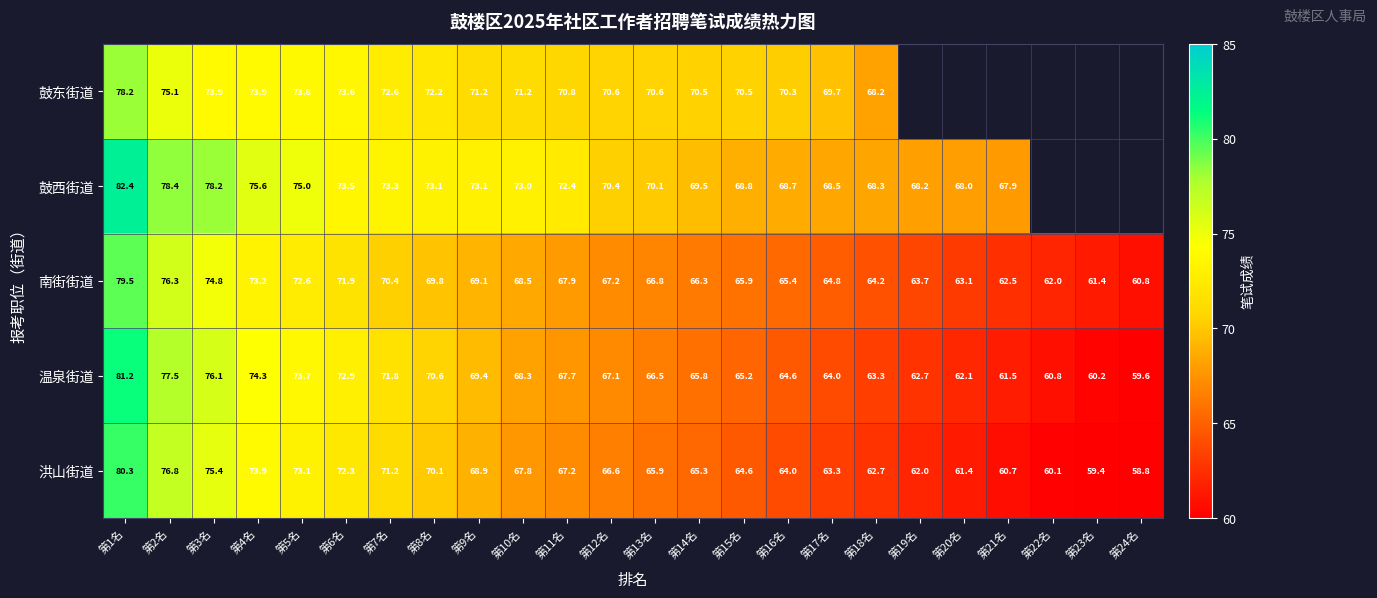

Which series changed the most between 第1名 and 第14名?

温泉街道